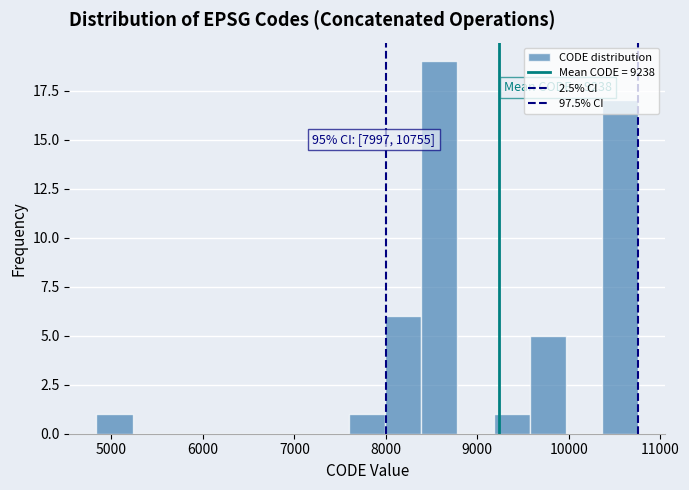

Around what value on the x-axis is the tallest bar? Give the approximate position of its centre, as read against the axis.

8600